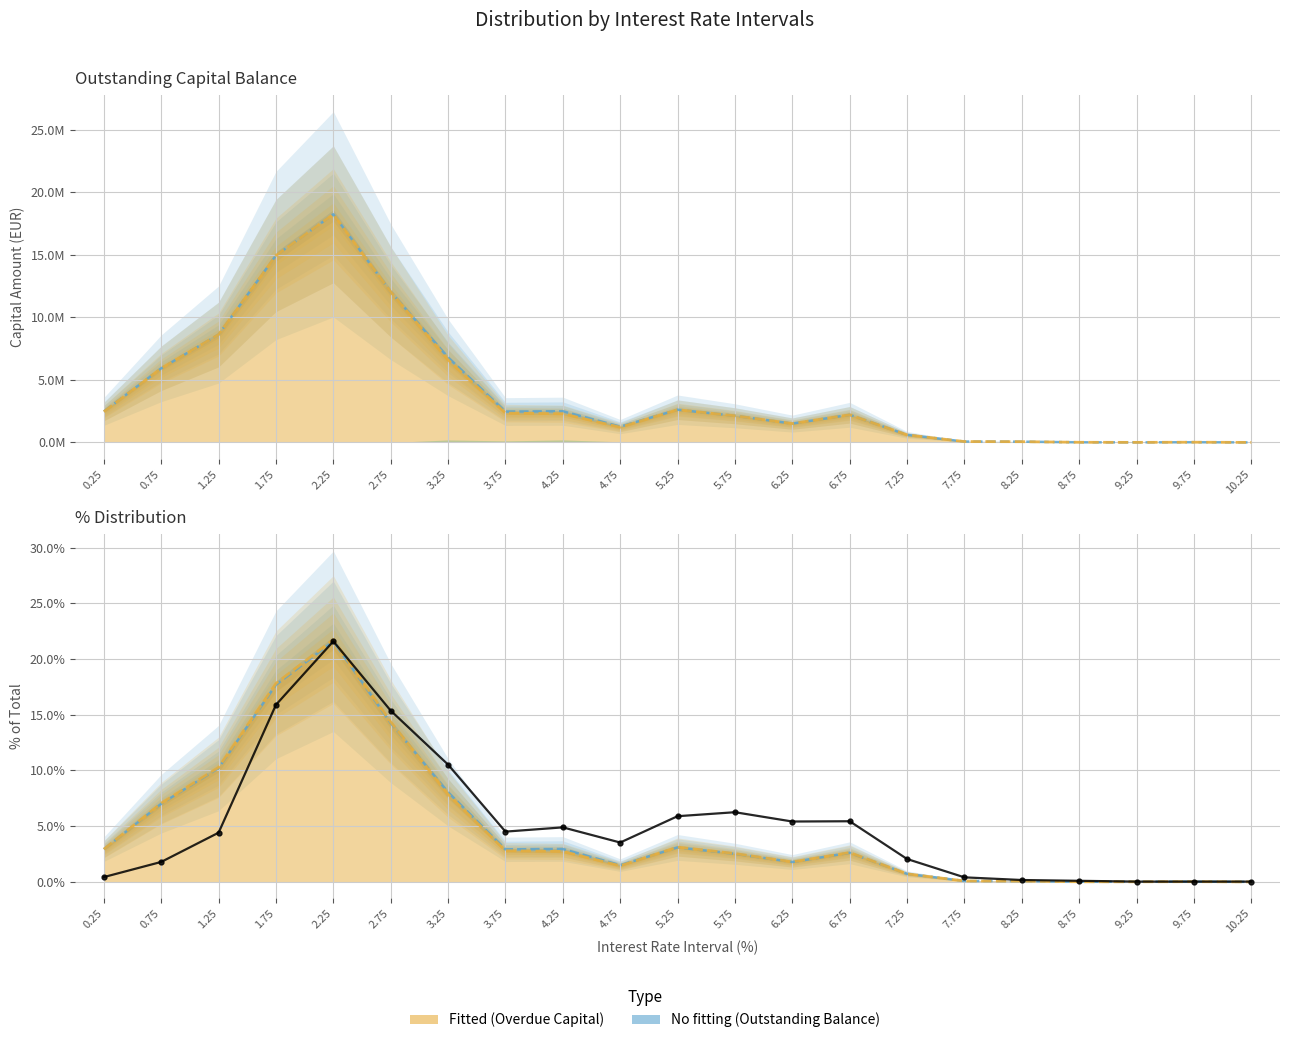

What is the difference between the maximum and minimum values?

21.6